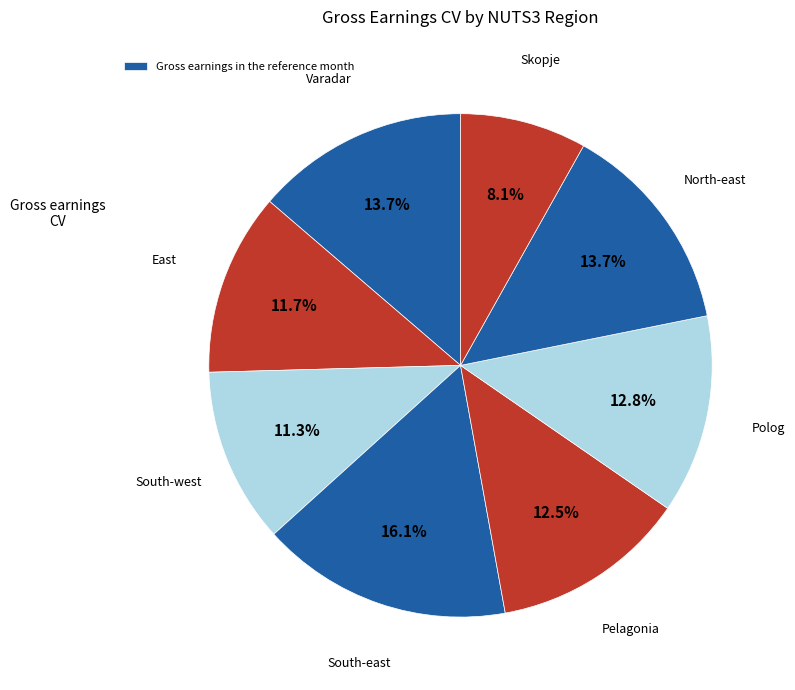

How many slices are in this pie chart?

8